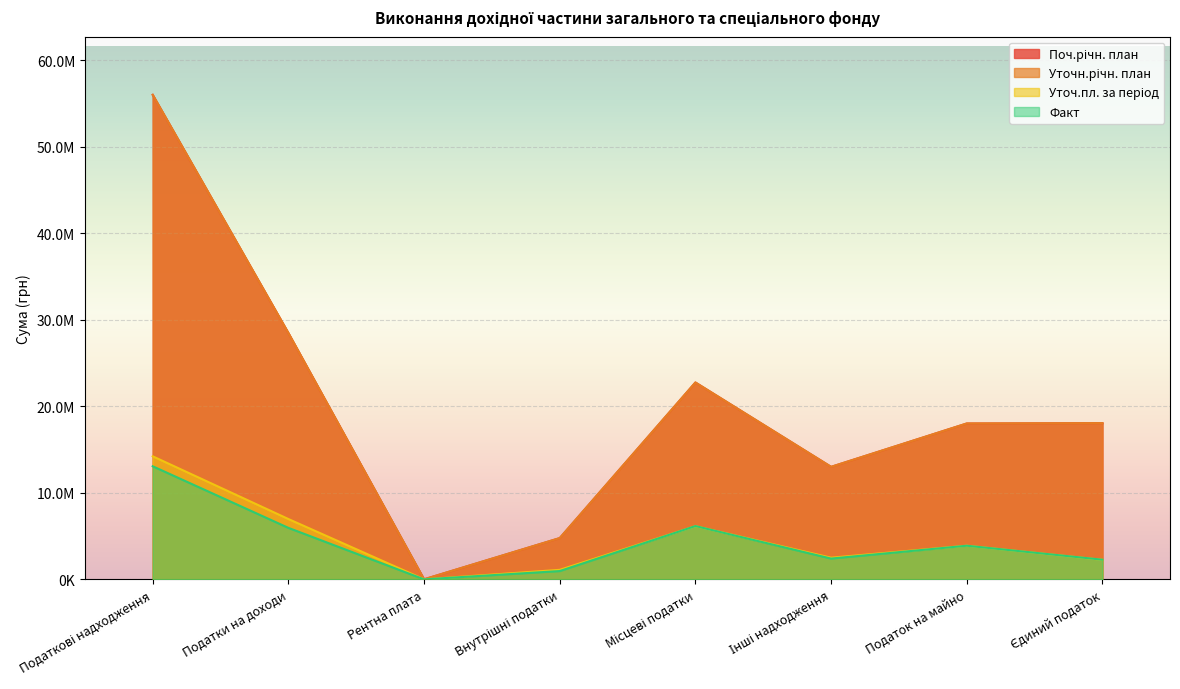

List the labels in order of Уточ.пл. за період value, largest first.

Податкові надходження, Податки на доходи, Місцеві податки, Податок на майно, Інші надходження, Єдиний податок, Внутрішні податки, Рентна плата